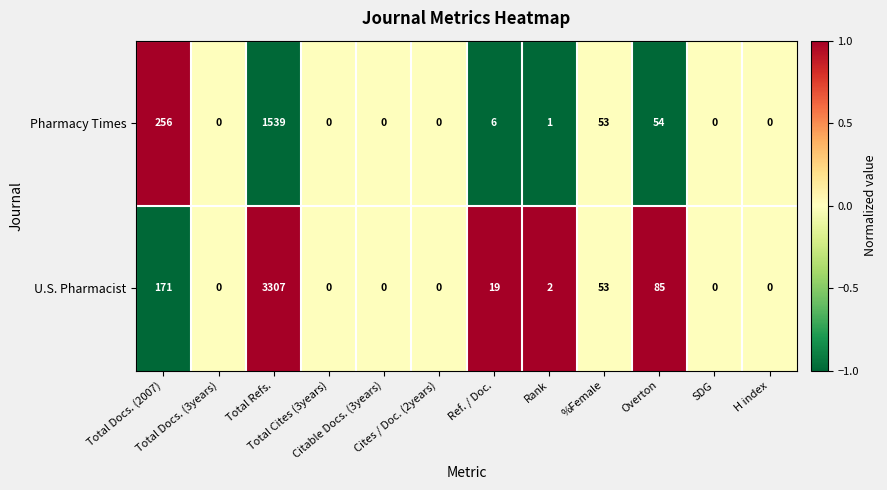

List the series in order of their overall mean, highest first.

U.S. Pharmacist, Pharmacy Times